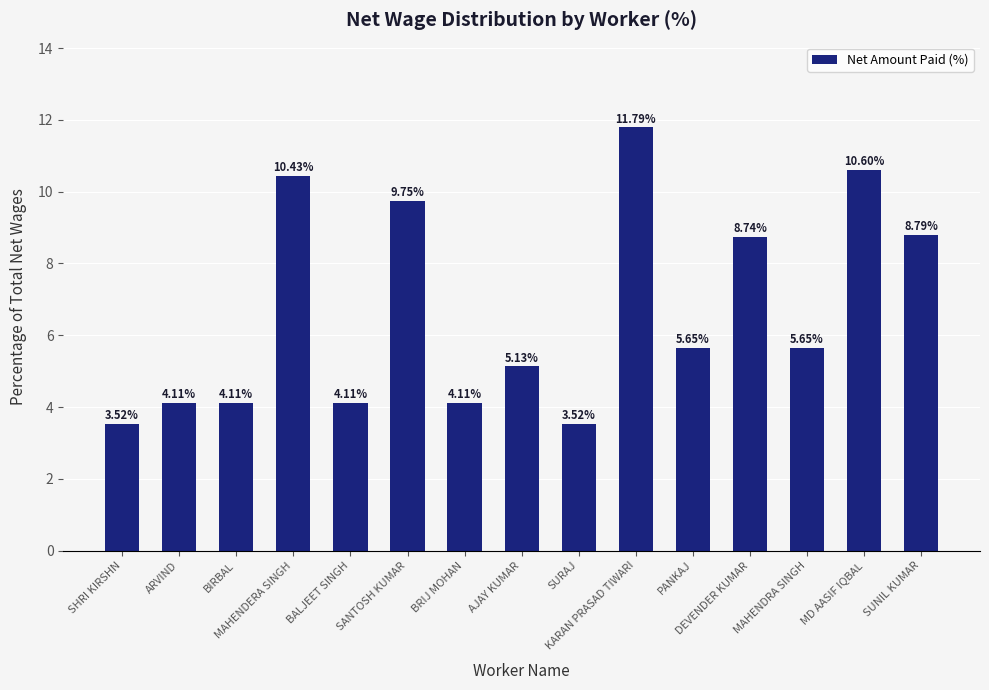

What is the label of the 13th bar from the right?

BIRBAL